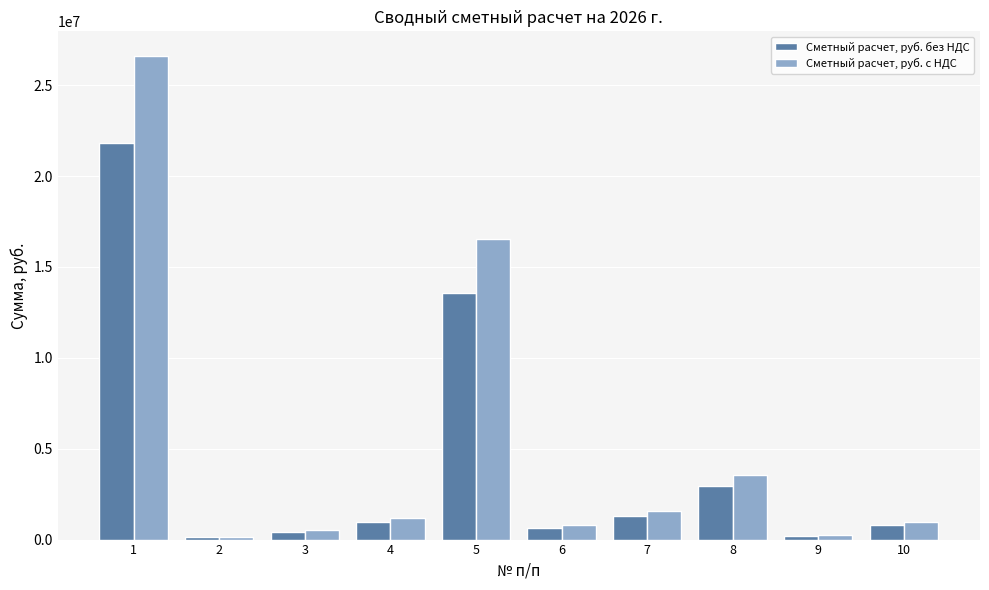

What is the value of the Сметный расчет, руб. без НДС bar at the 8th from the left?

2921405.2